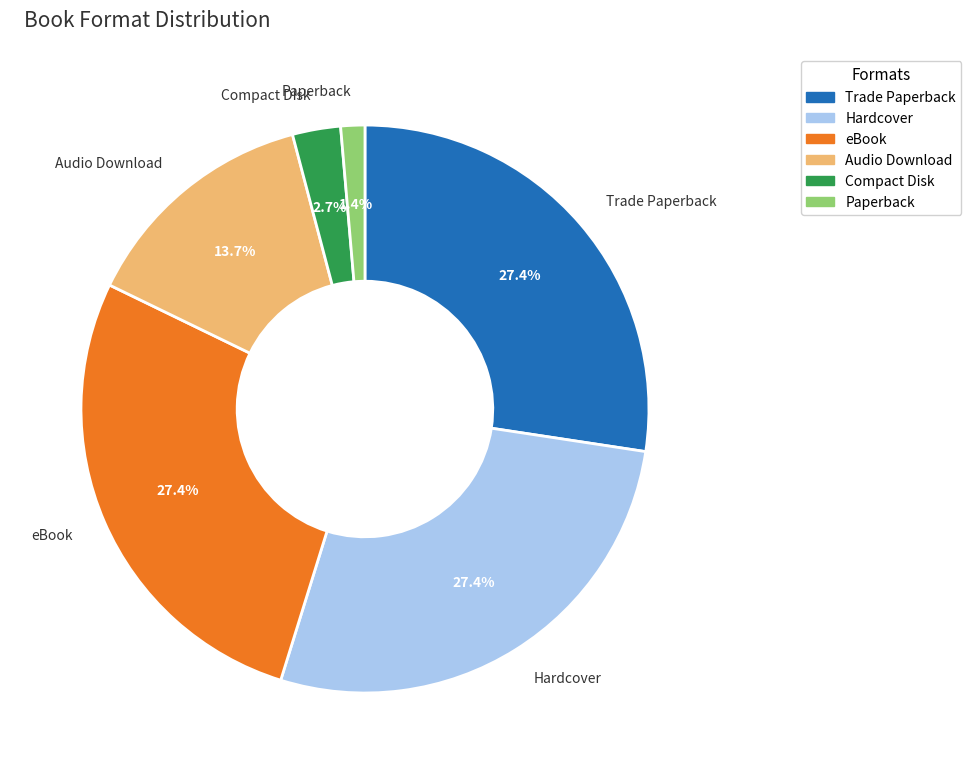

To the nearest percent, what percentage of the pie is Audio Download?

14%